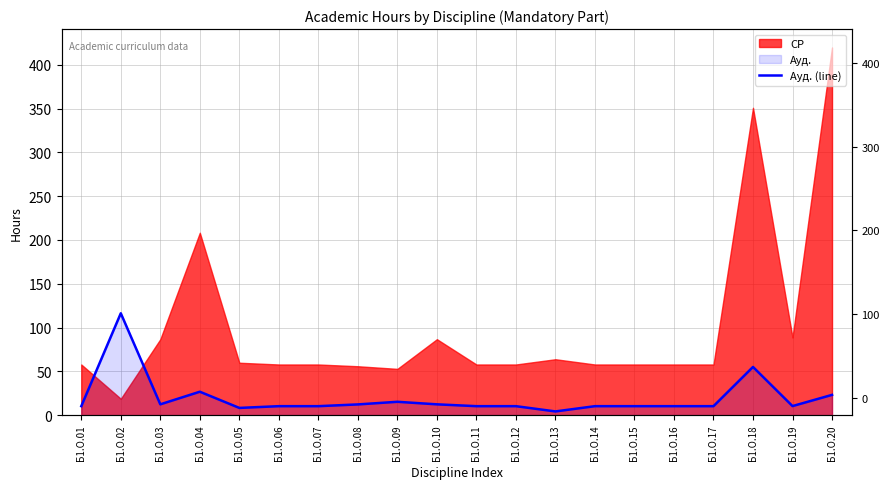

What is the smallest value displayed?

4.2